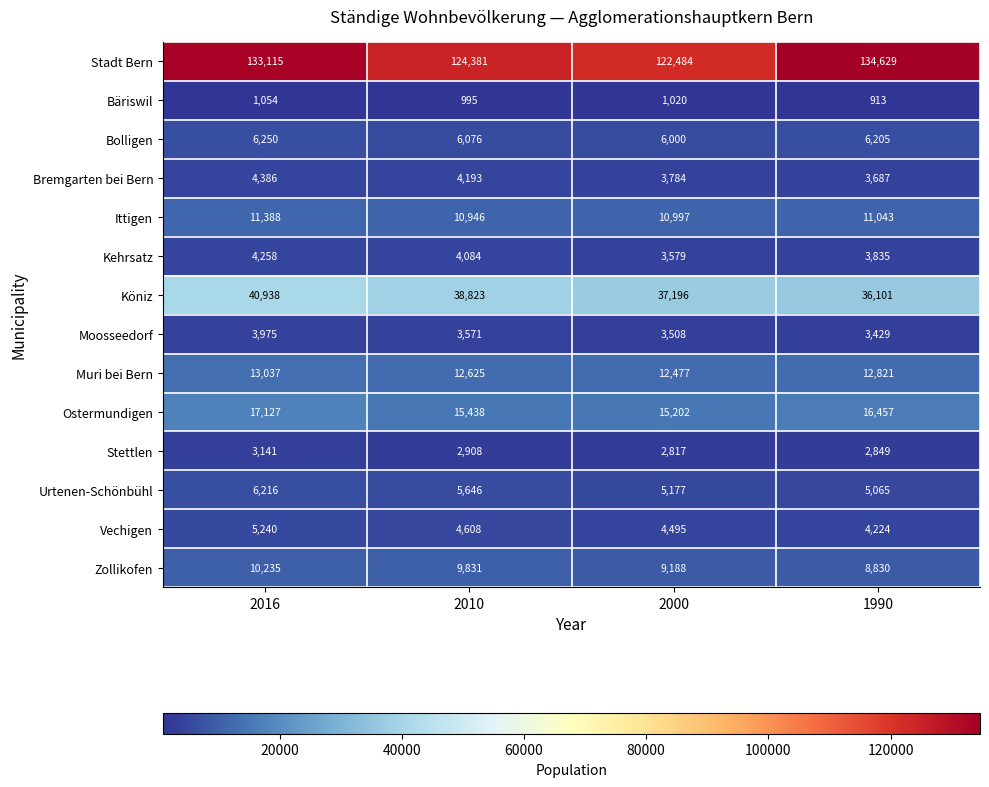

What is the average value of the Bolligen series?

6133